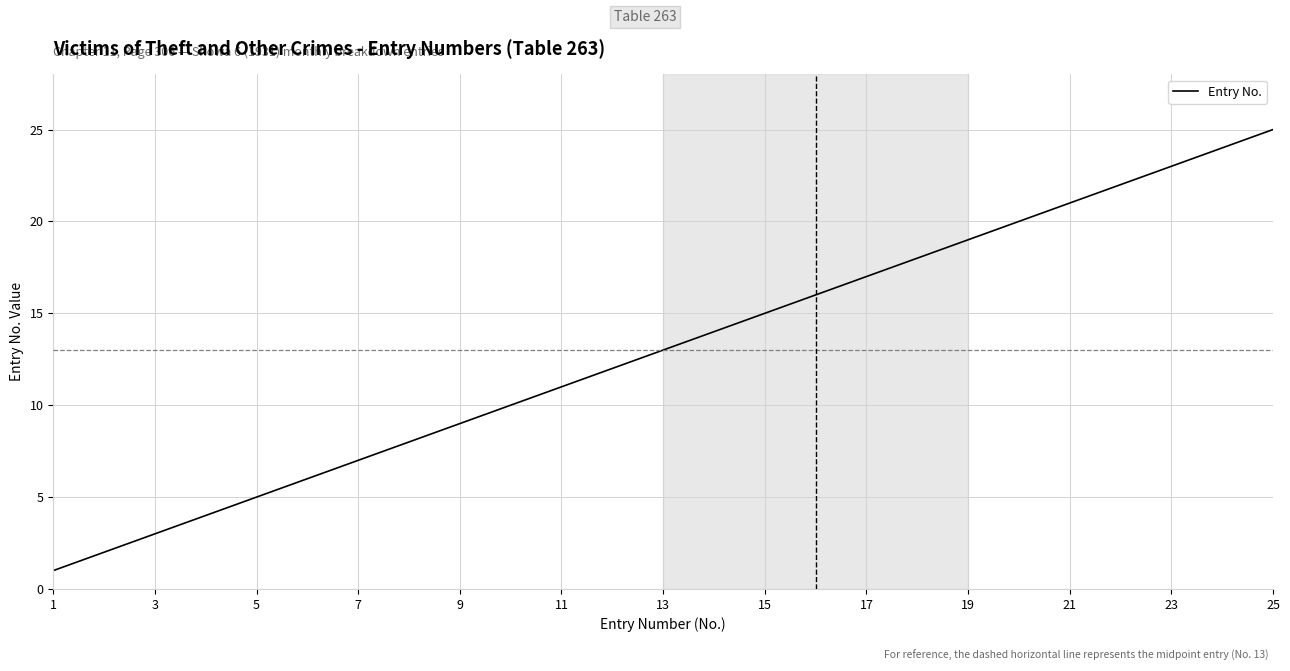

What is the greatest value displayed?

25